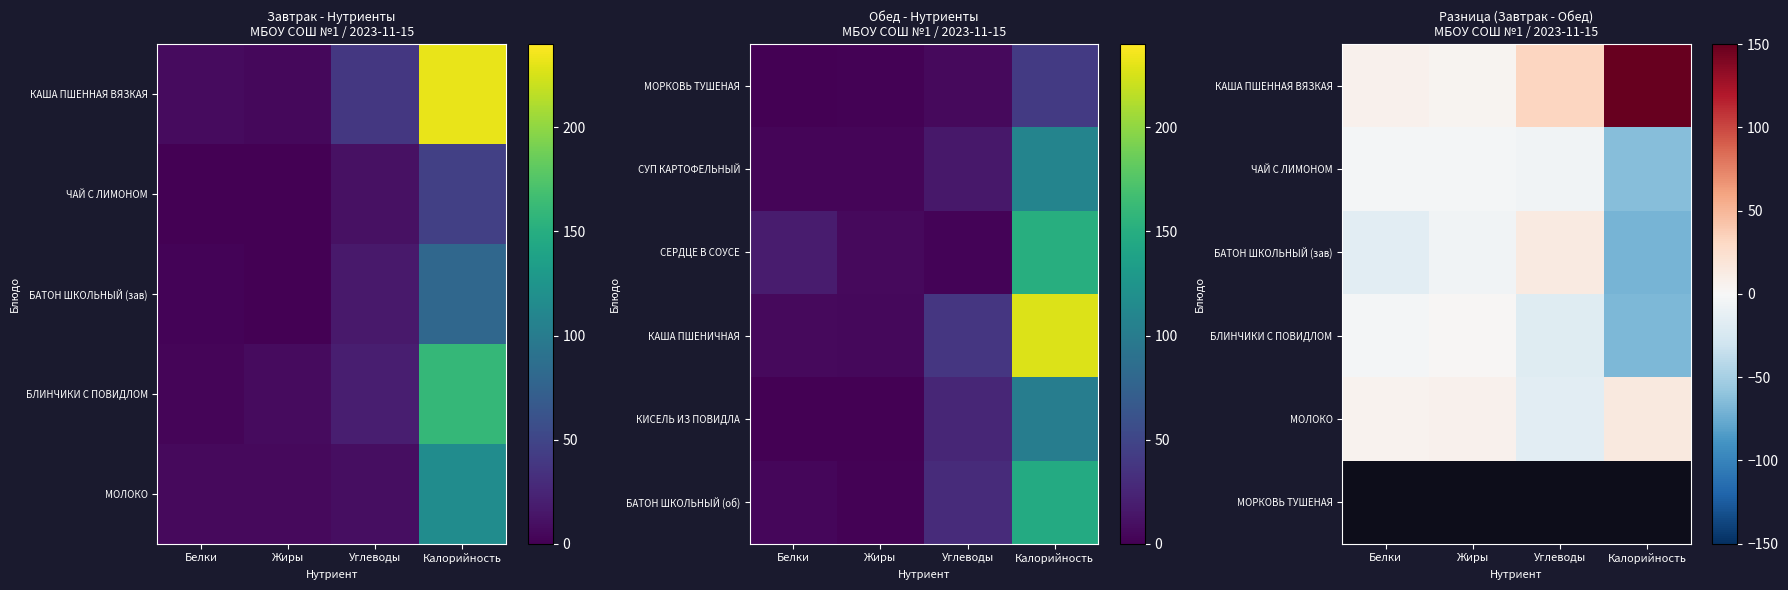

What is the difference between the БАТОН ШКОЛЬНЫЙ (зав) values at Белки and Углеводы?

29.8